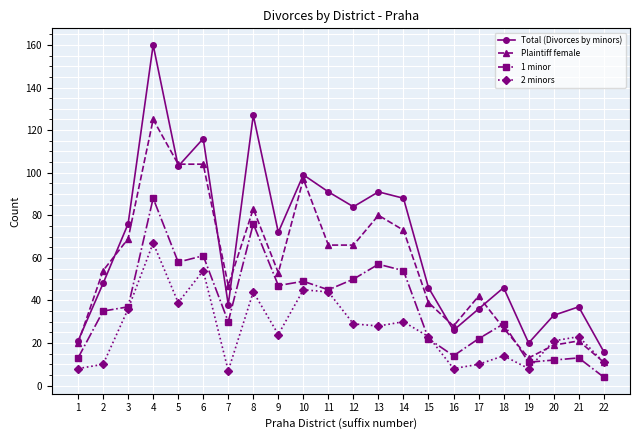

Which series changed the most between 5 and 21?

Plaintiff female